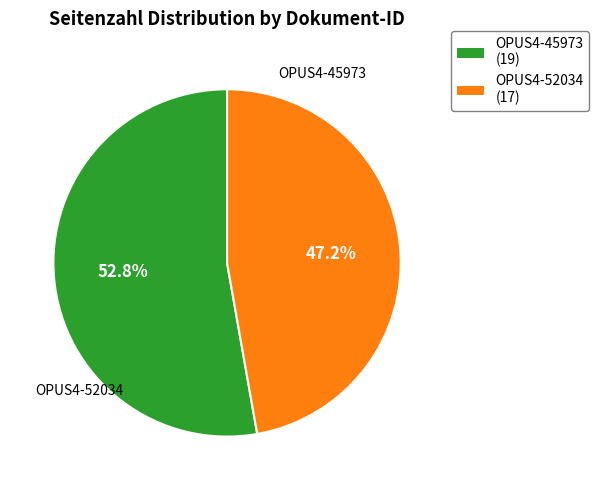

How many slices are in this pie chart?

2